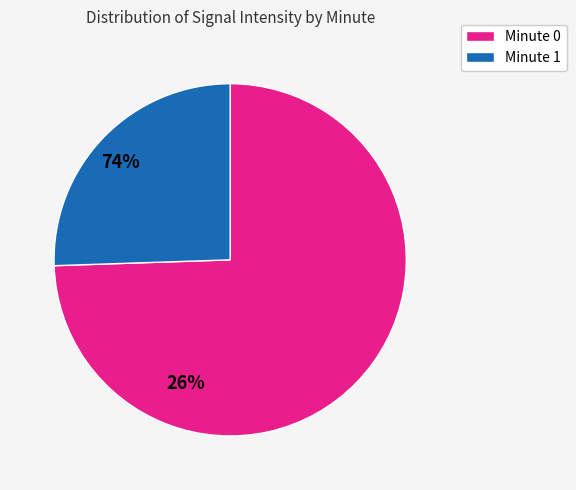

Is there a majority slice in this chart?

Yes